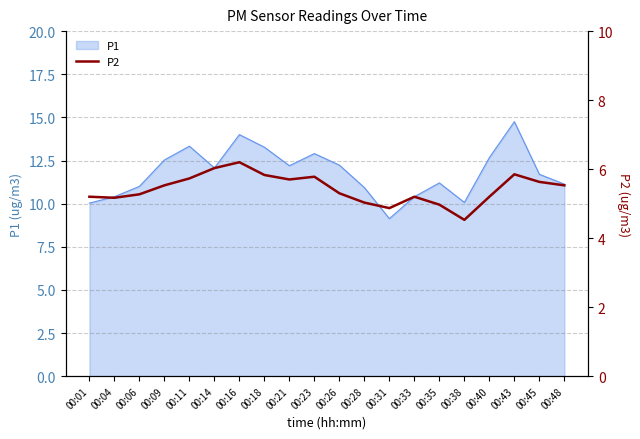

How many categories are shown in the chart?

20